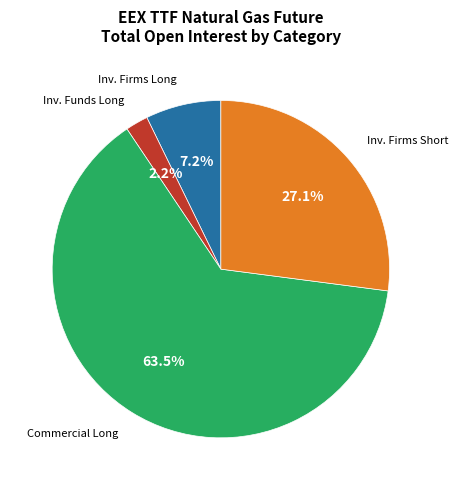

What percentage is NOT represented by Commercial Long?

36.5%